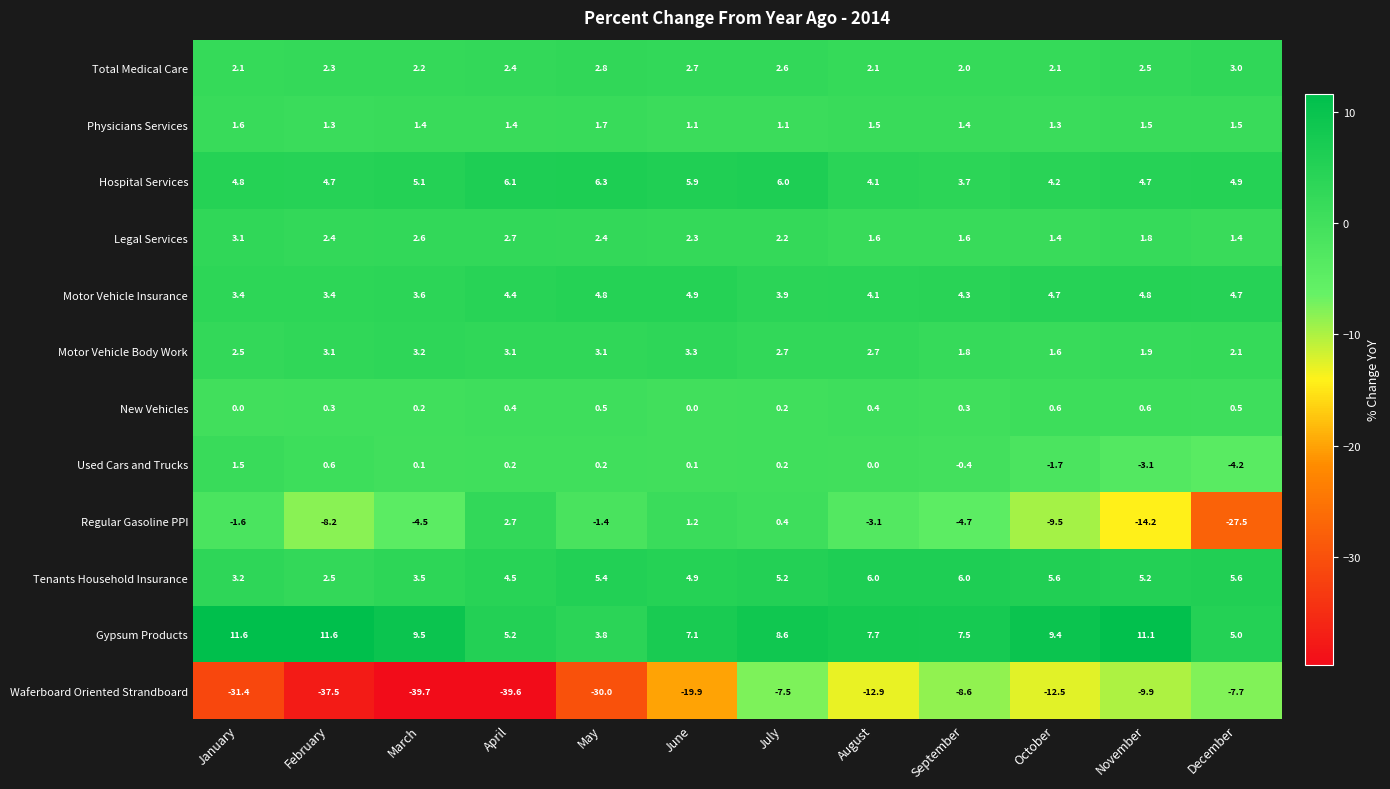

What is the average value of the Hospital Services series?

5.0